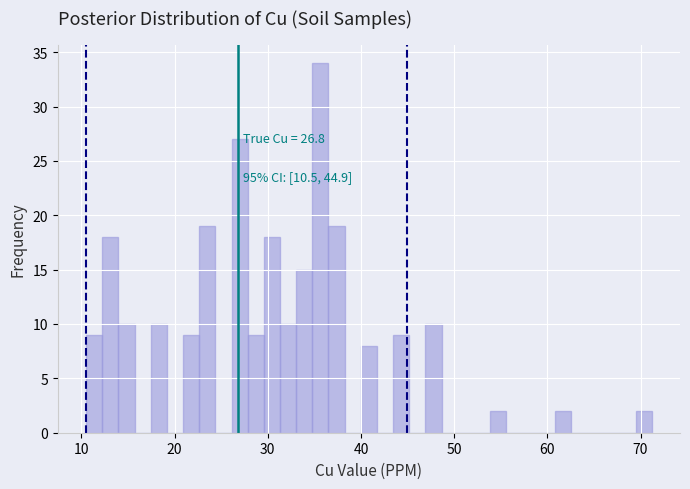

Around what value on the x-axis is the tallest bar? Give the approximate position of its centre, as read against the axis.

36